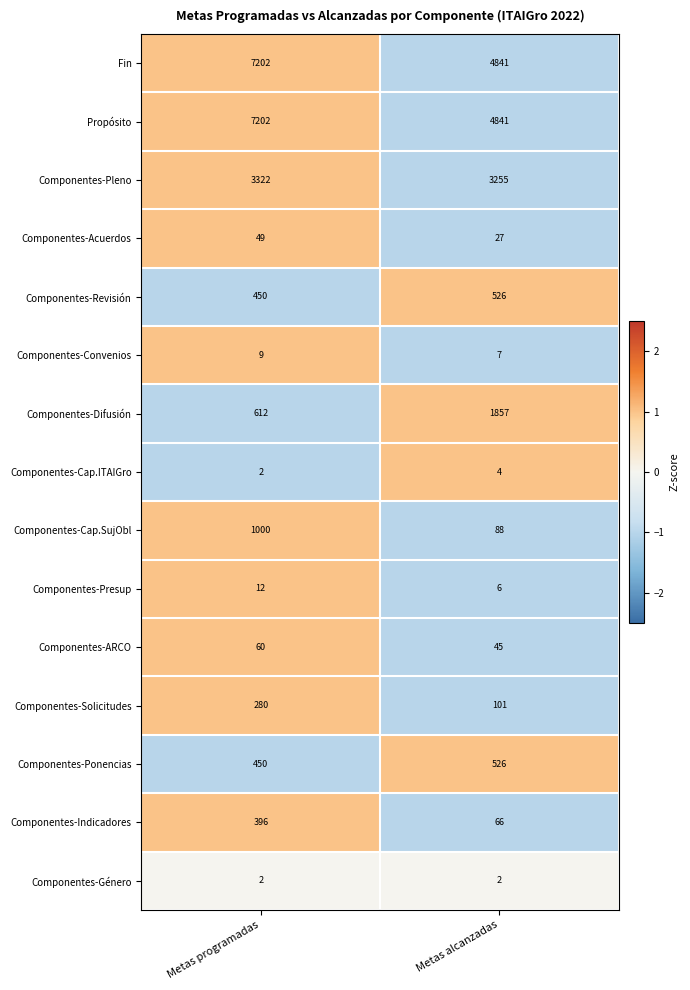

What is the difference between the highest and lowest values at Metas programadas?

7200